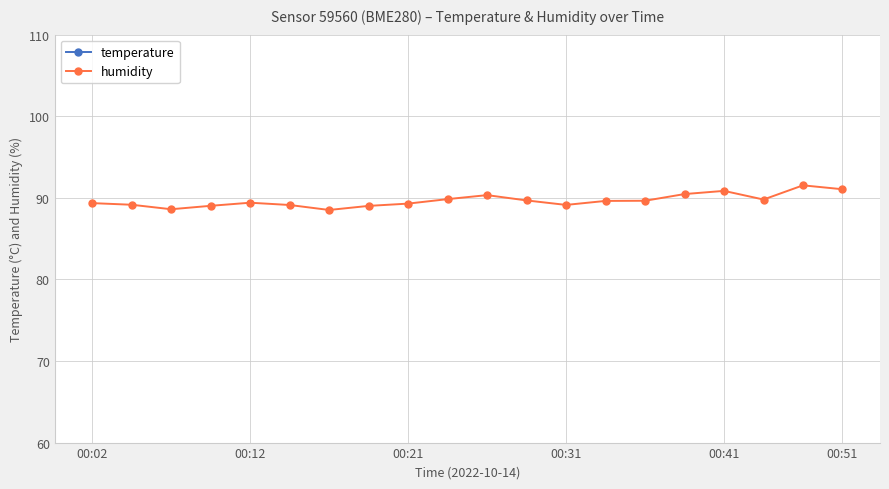

Which series has the largest total across all categories?

humidity